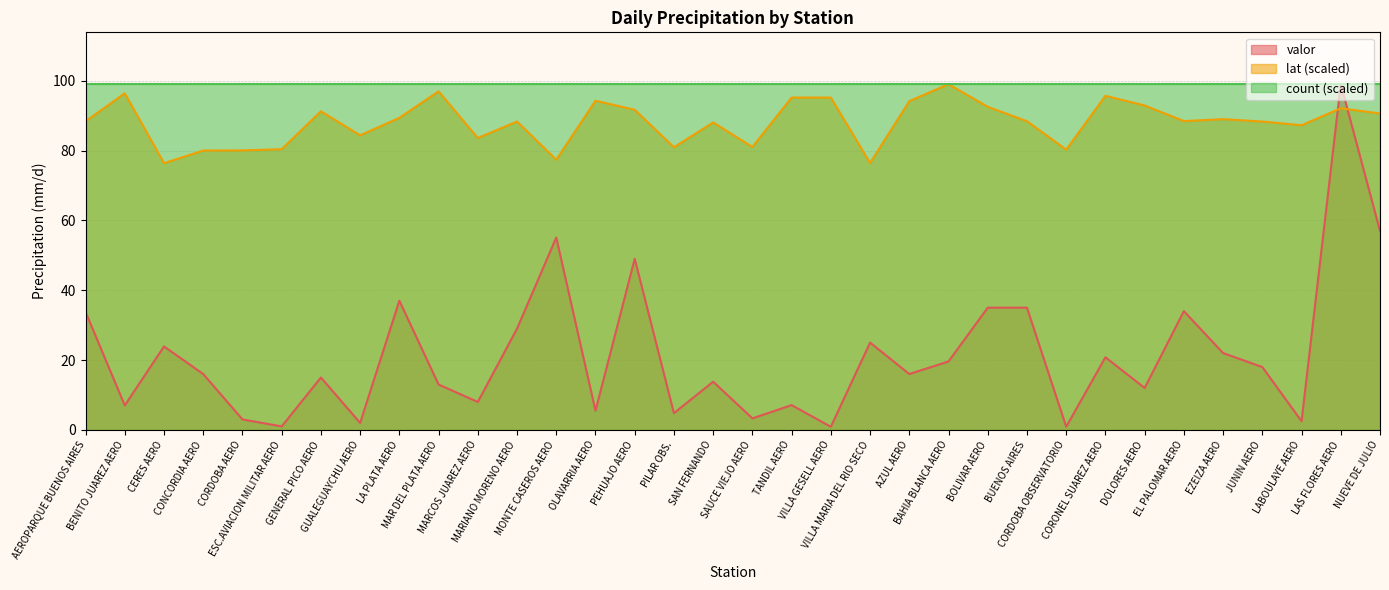

Between which two adjacent categories do valor and lat first intersect?

LABOULAYE AERO and LAS FLORES AERO